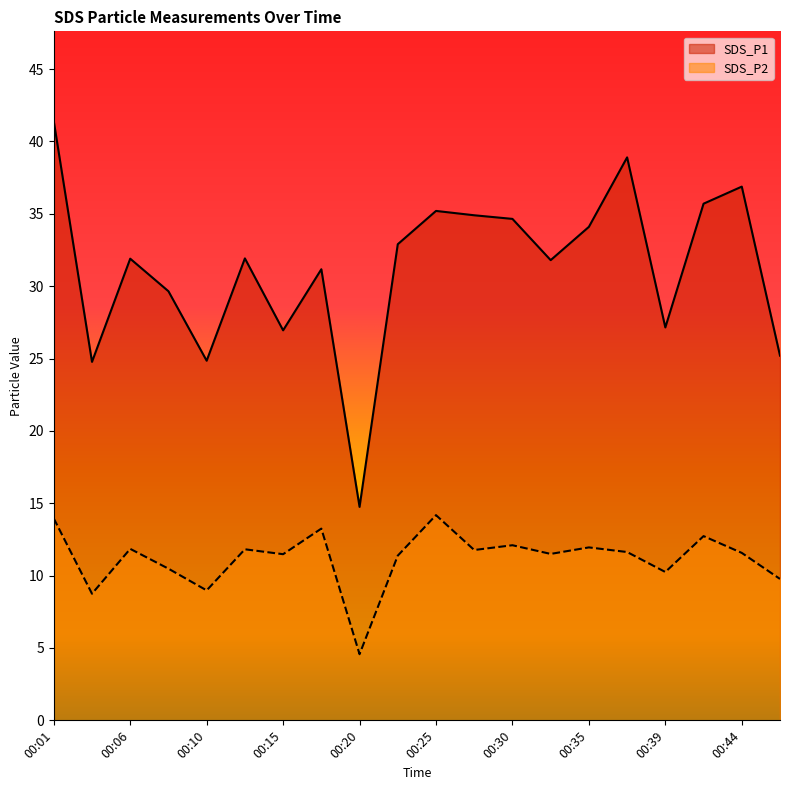

List the series in order of their peak value, lowest first.

SDS_P2, SDS_P1